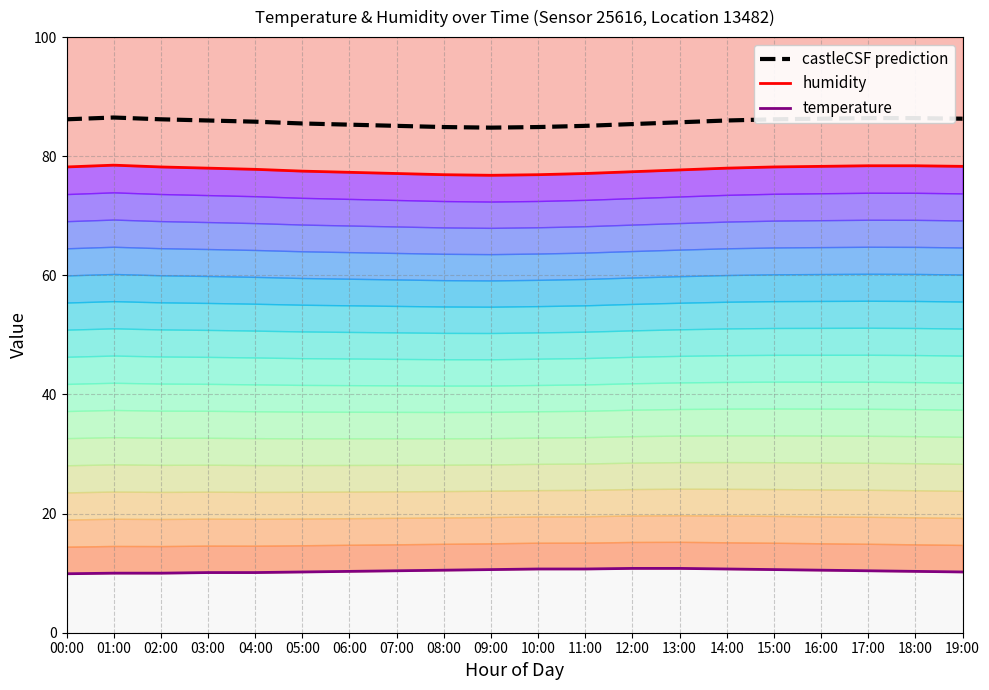

True or false: humidity and temperature intersect in this chart.

False